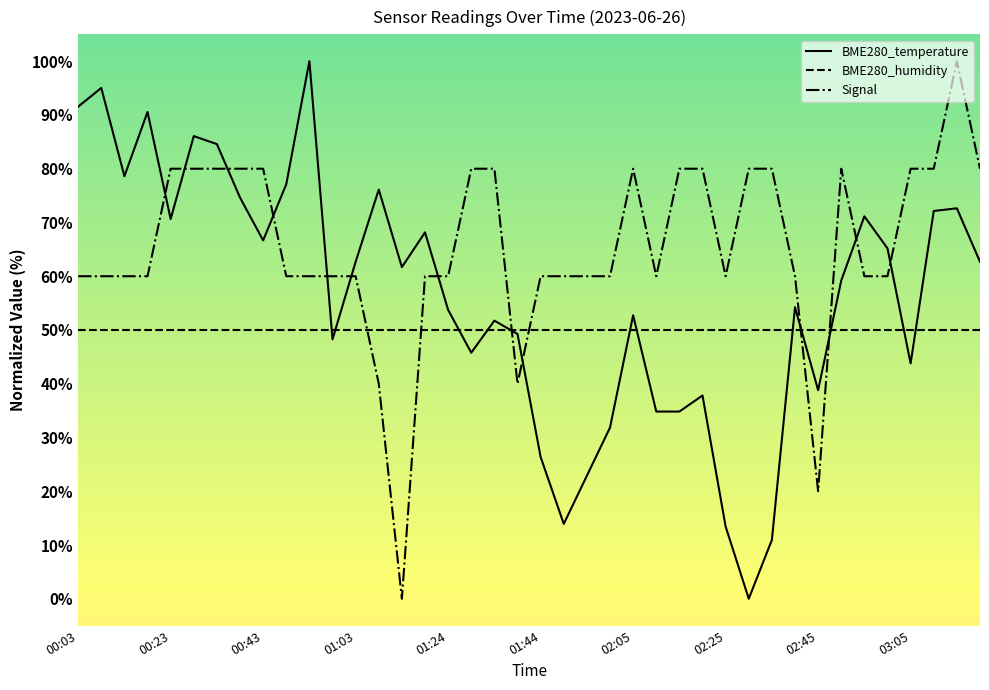

True or false: Signal and BME280_temperature intersect in this chart.

True